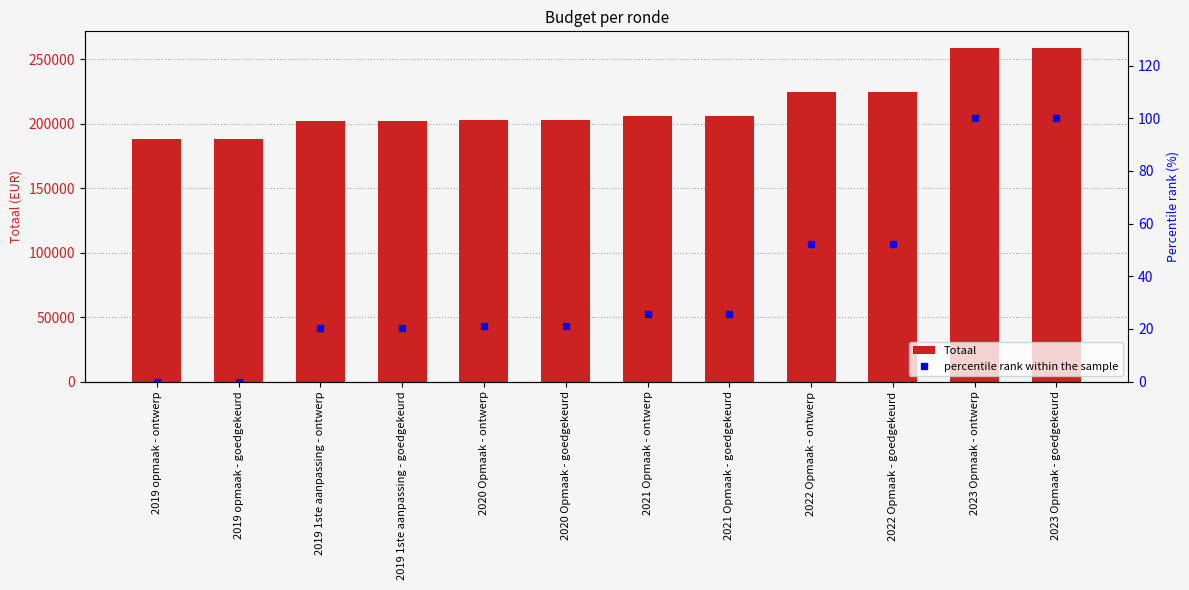

What is the difference between the maximum and minimum values in the Totaal series?

70892